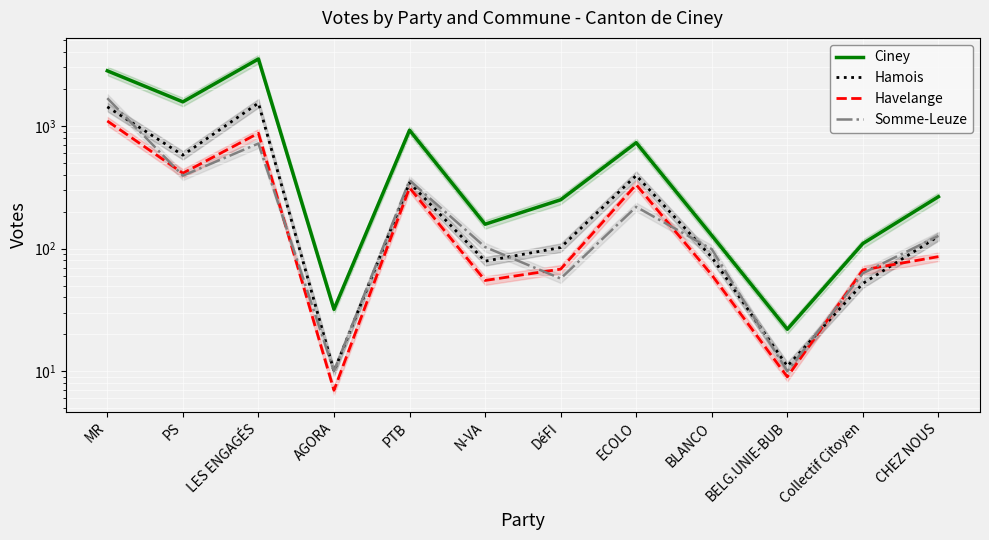

What is the difference between the Havelange values at PS and CHEZ NOUS?

326